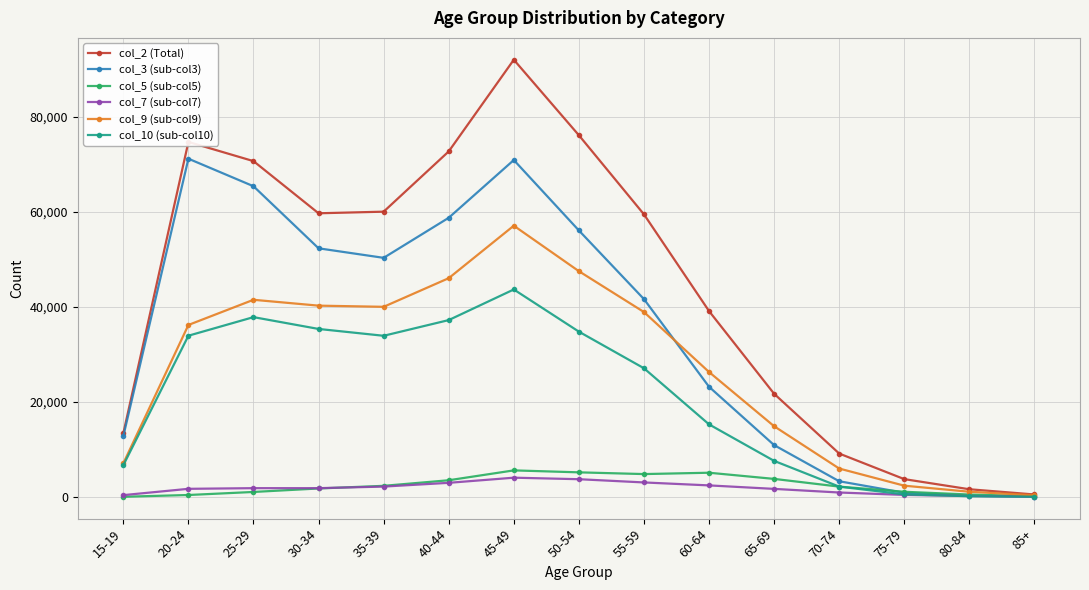

Which series has the largest total across all categories?

col_2 (Total)